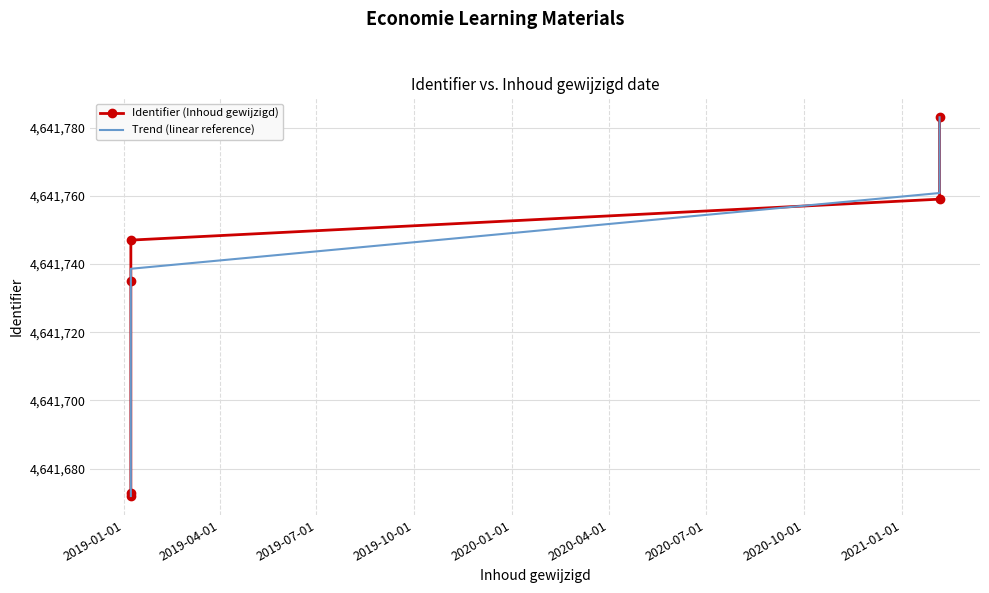

What is the value of the Identifier (Inhoud gewijzigd) point at the 1st from the left?

4641672.0